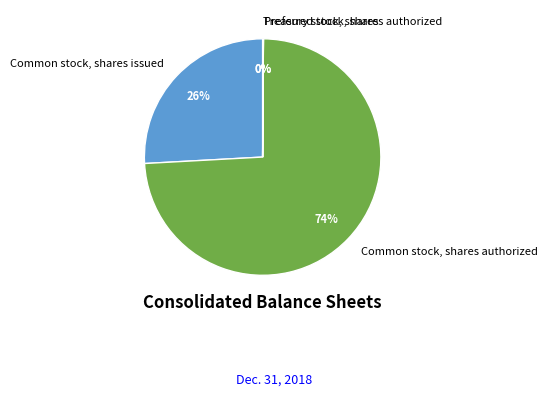

What percentage is the Common stock, shares authorized slice, to the nearest percent?

74%